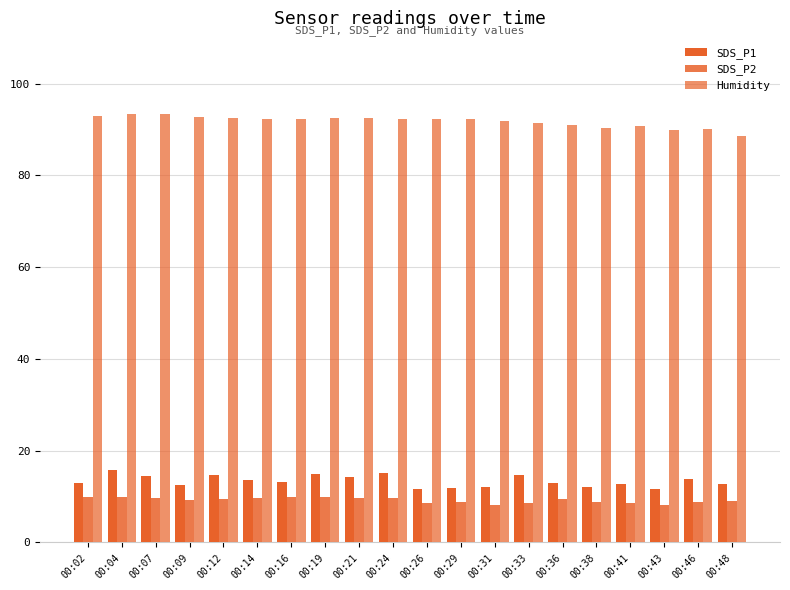

The value of Humidity at 00:33 is 91.4. True or false?

True